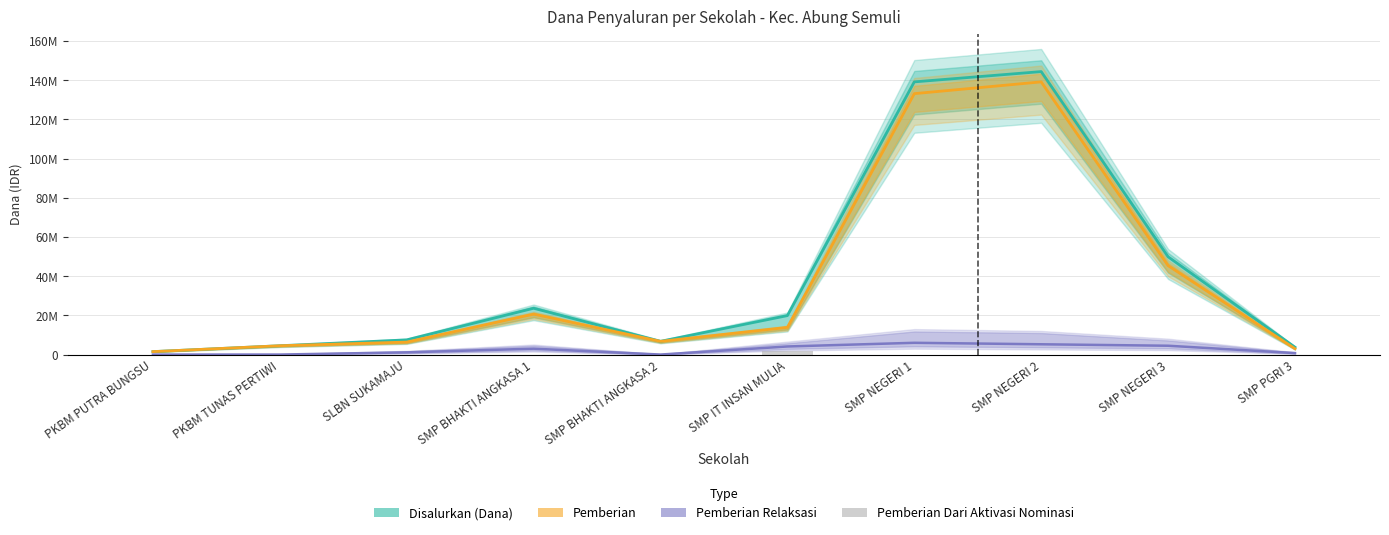

Is the value of Pemberian Dari Aktivasi Nominasi at SMP PGRI 3 greater than the value of Pemberian at PKBM PUTRA BUNGSU?

No